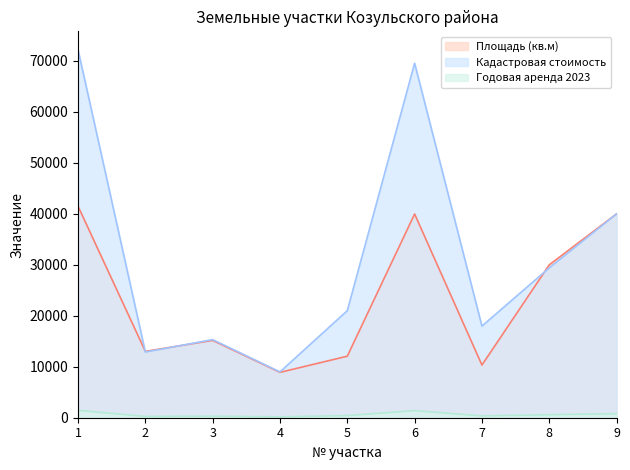

At how many categories does at least one series exceed 27075?

4